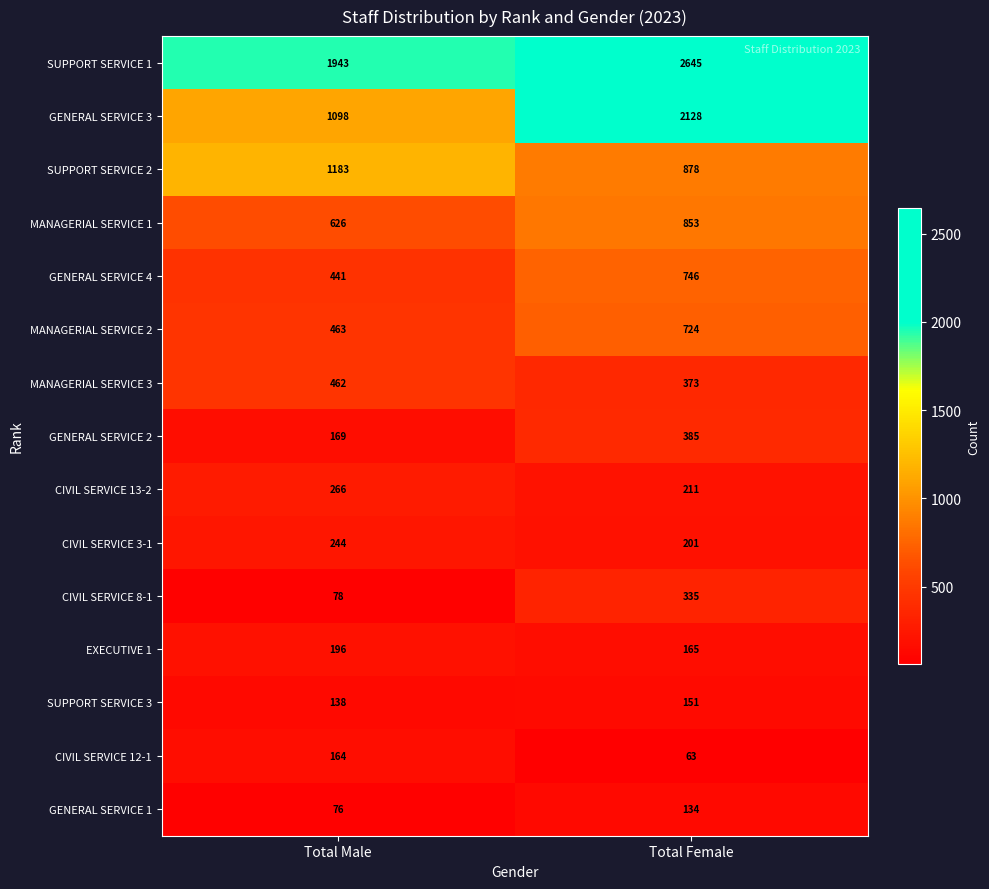

Reading left to right, what are all the values shown in this chart?

SUPPORT SERVICE 1: Total Male=1943	Total Female=2645
GENERAL SERVICE 3: Total Male=1098	Total Female=2128
SUPPORT SERVICE 2: Total Male=1183	Total Female=878
MANAGERIAL SERVICE 1: Total Male=626	Total Female=853
GENERAL SERVICE 4: Total Male=441	Total Female=746
MANAGERIAL SERVICE 2: Total Male=463	Total Female=724
MANAGERIAL SERVICE 3: Total Male=462	Total Female=373
GENERAL SERVICE 2: Total Male=169	Total Female=385
CIVIL SERVICE 13-2: Total Male=266	Total Female=211
CIVIL SERVICE 3-1: Total Male=244	Total Female=201
CIVIL SERVICE 8-1: Total Male=78	Total Female=335
EXECUTIVE 1: Total Male=196	Total Female=165
SUPPORT SERVICE 3: Total Male=138	Total Female=151
CIVIL SERVICE 12-1: Total Male=164	Total Female=63
GENERAL SERVICE 1: Total Male=76	Total Female=134